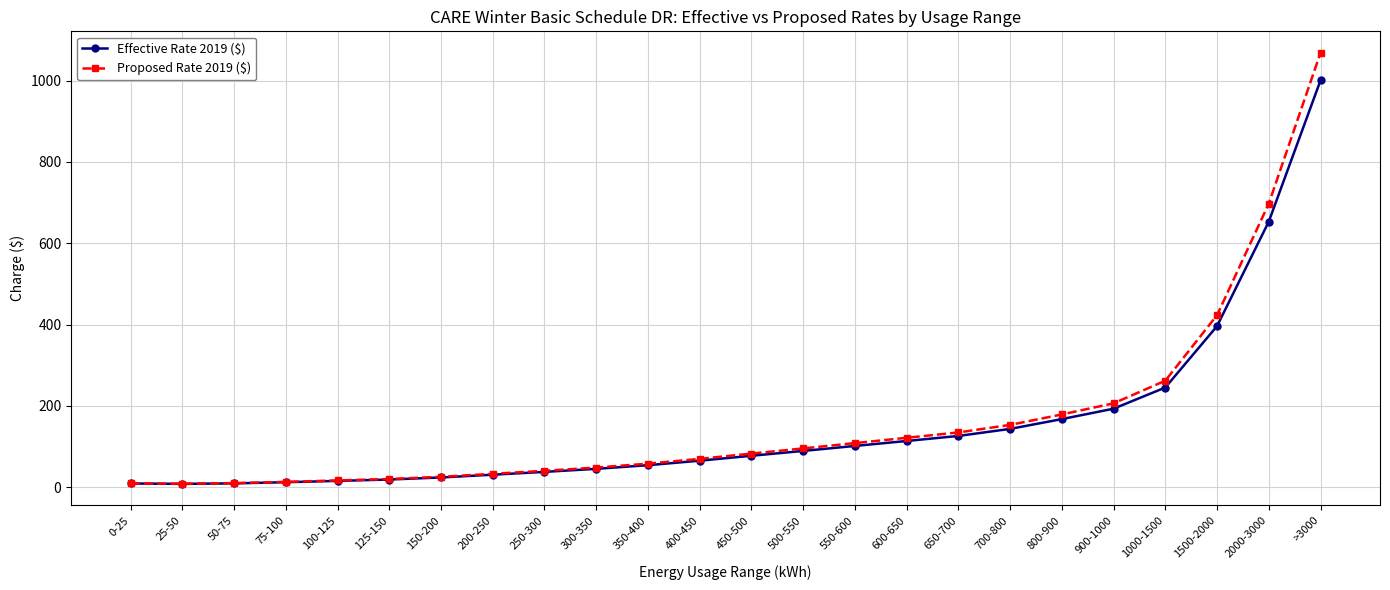

At which category is the sum across all series the highest?

>3000